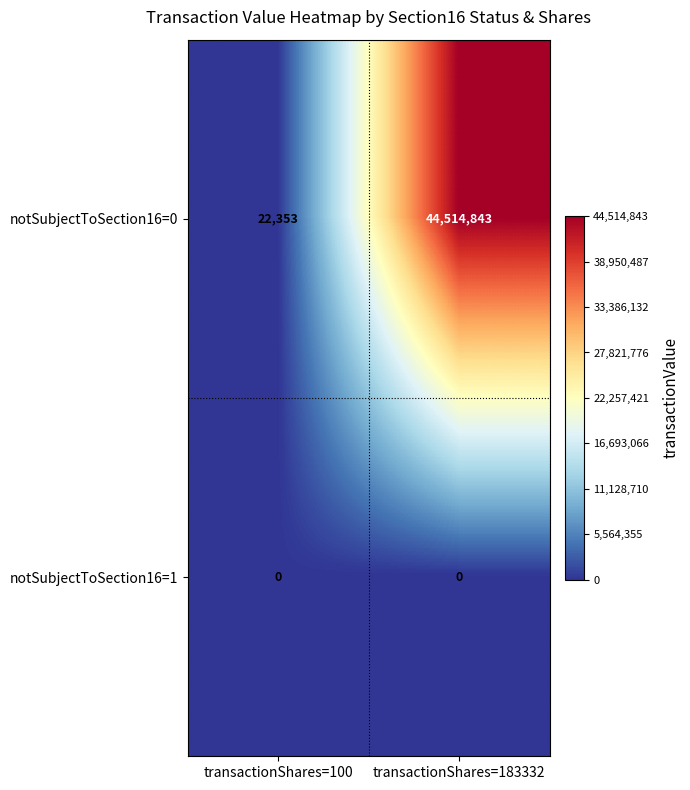

True or false: notSubjectToSection16=0 has a value of 44514843 at transactionShares=183332.

True